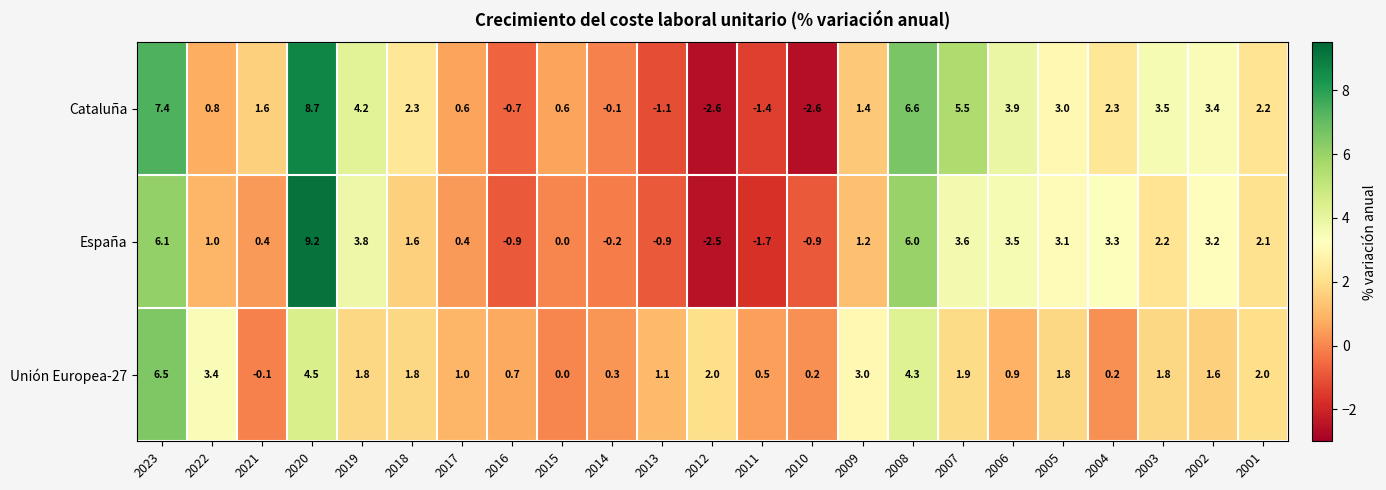

At which category is the sum across all series the highest?

2020